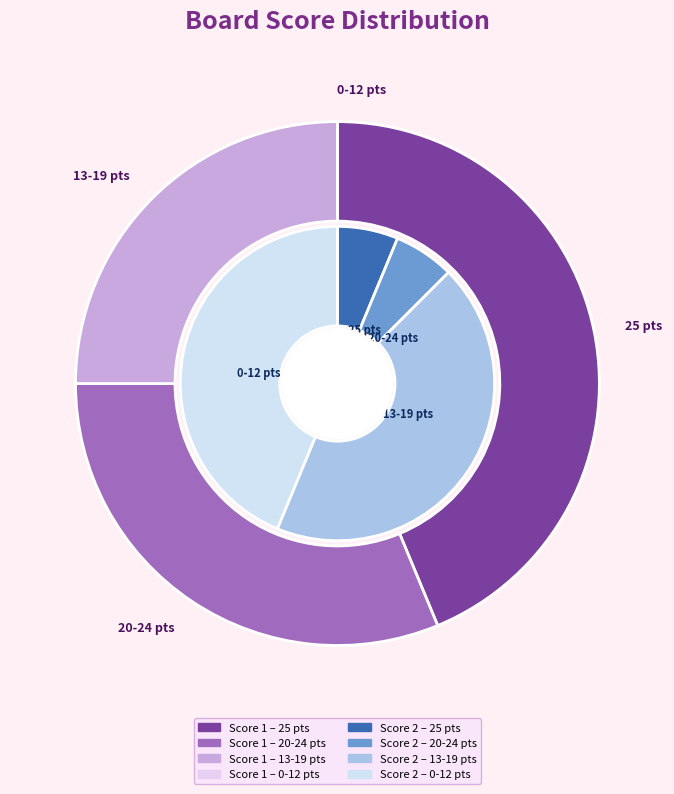

Is Board 5 the majority of the pie?

No